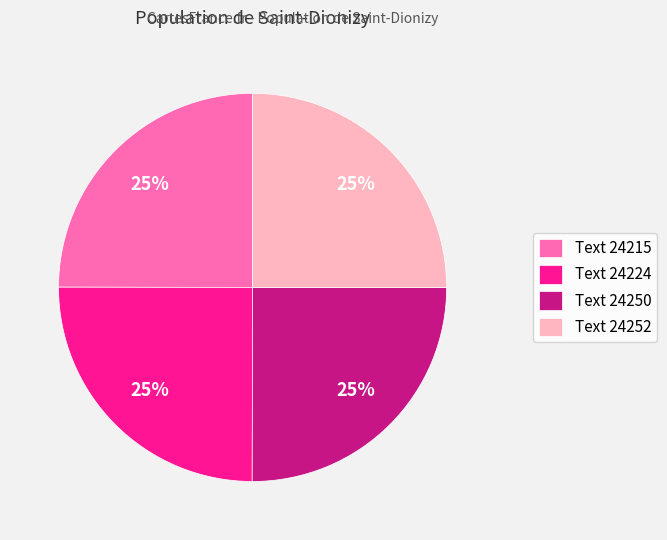

Is Text 24215 the majority of the pie?

No